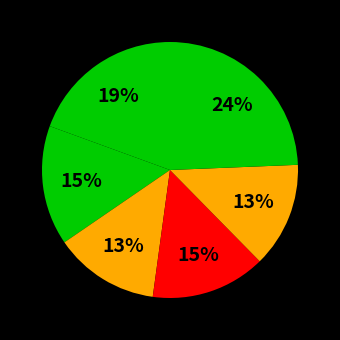

How many slices are in this pie chart?

6